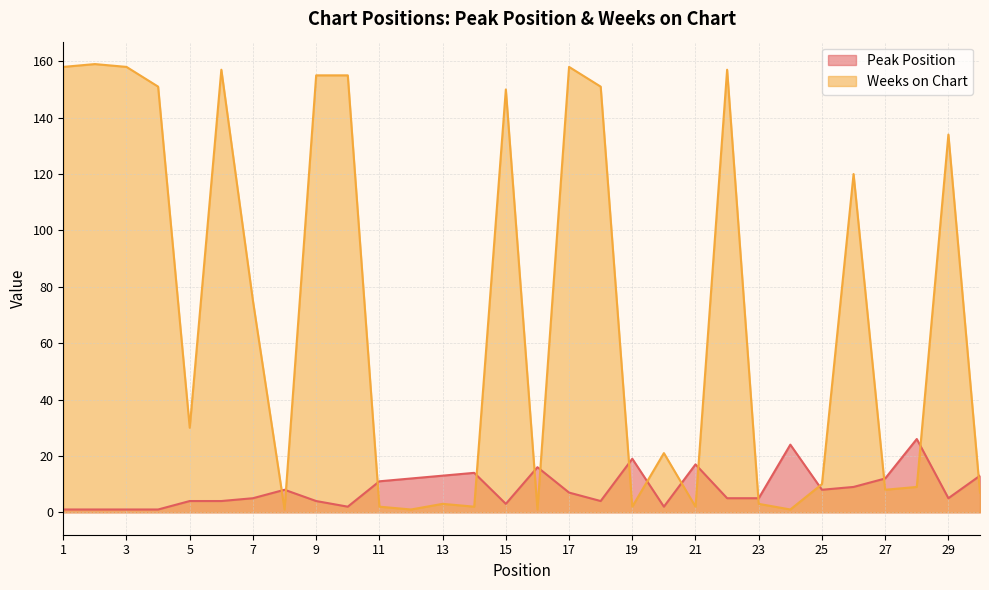

True or false: Peak Position has more than 1 points higher than both neighbors.

True